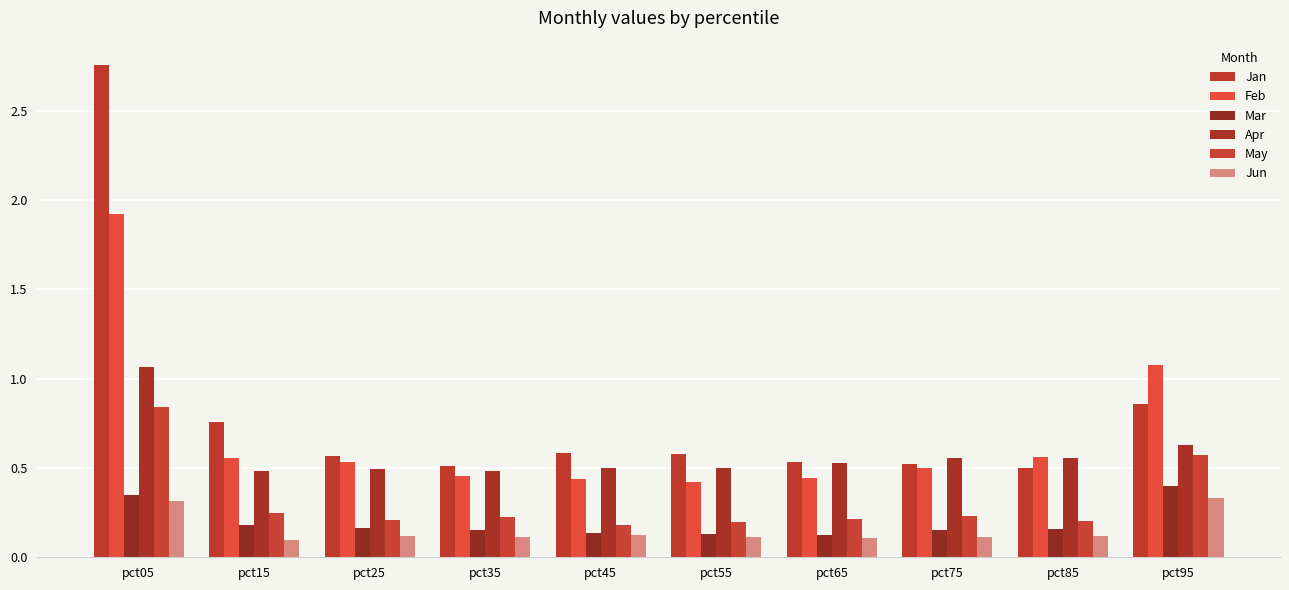

What is the total value across all series at pct55?

1.9